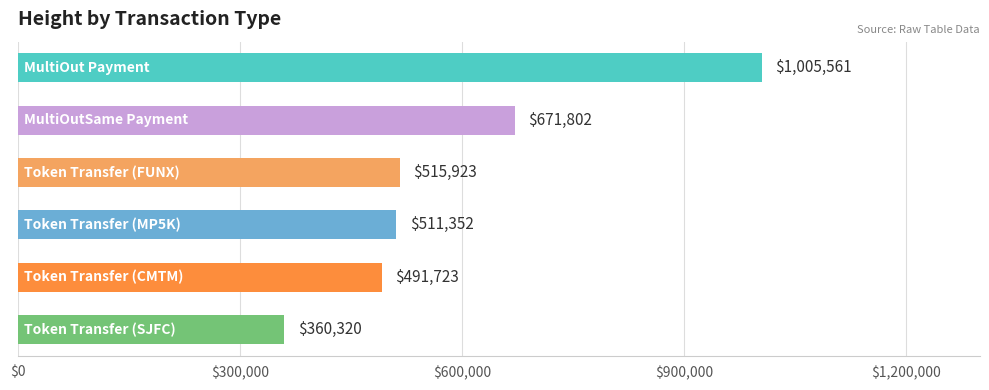

What is the sum of all values?

3556681